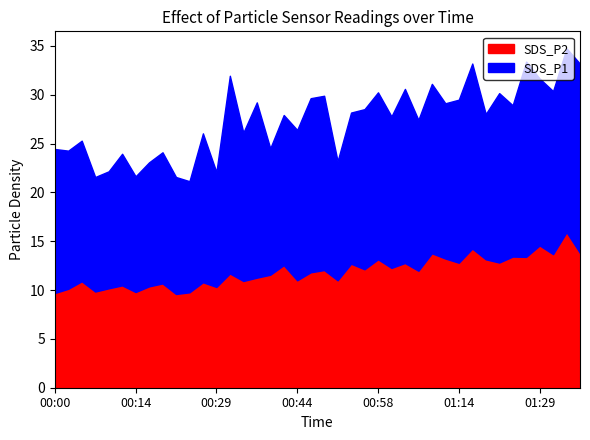

What is the label of the 5th point from the left?

00:09